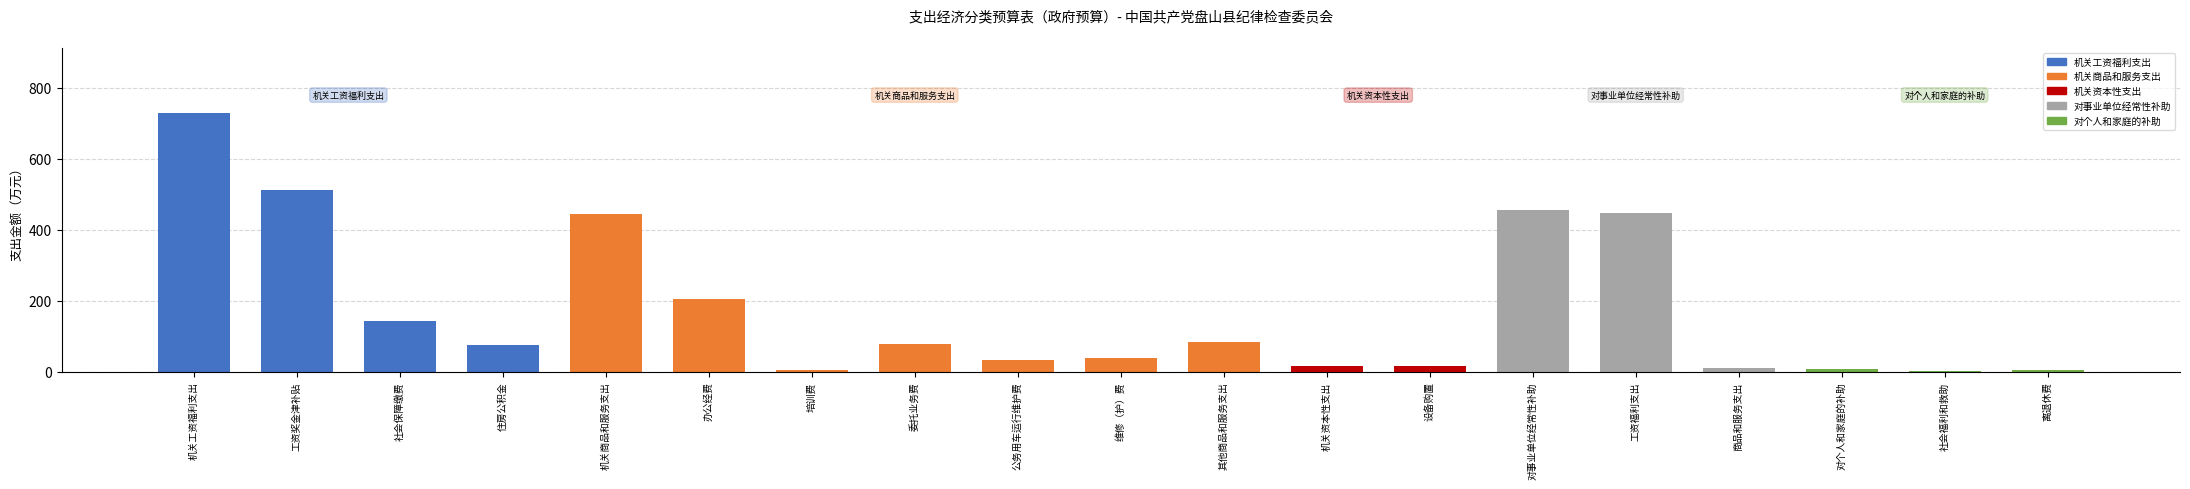

At which label does 一般公共预算 first exceed 75?

机关工资福利支出